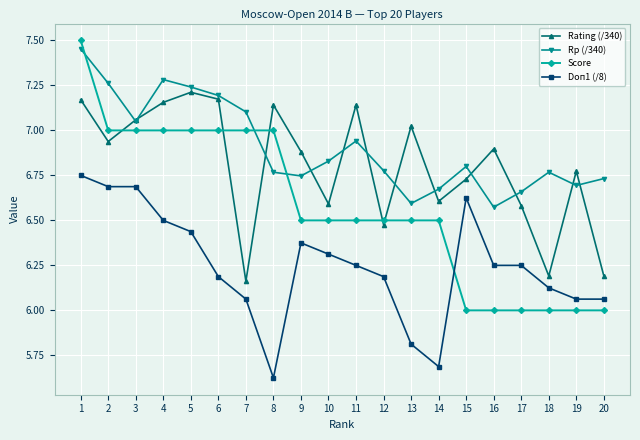

Where do Rp (/340) and Score first cross each other?

1 and 2